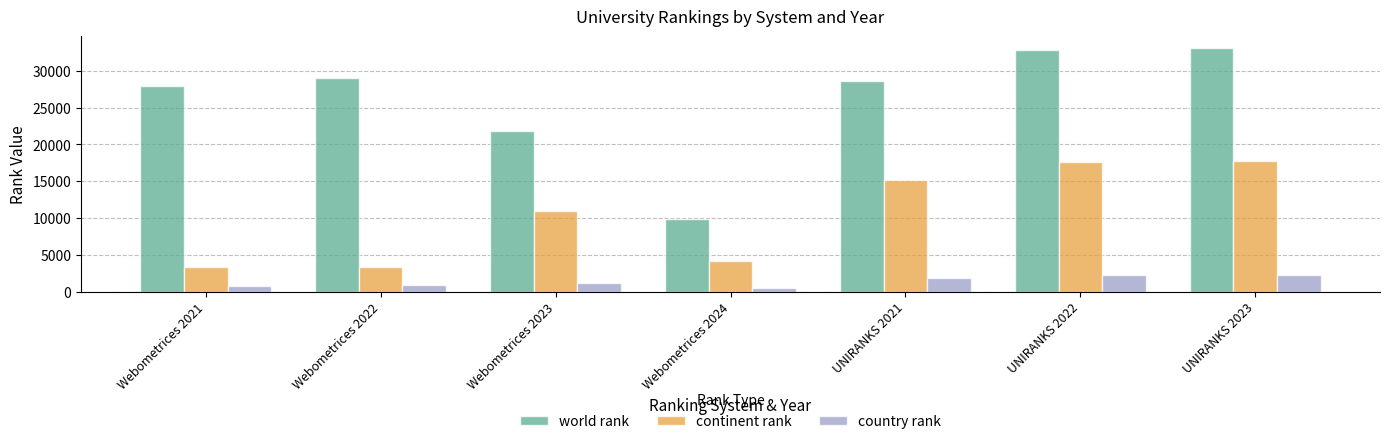

True or false: continent rank has a value of 5351 at Webometrices 2021.

False